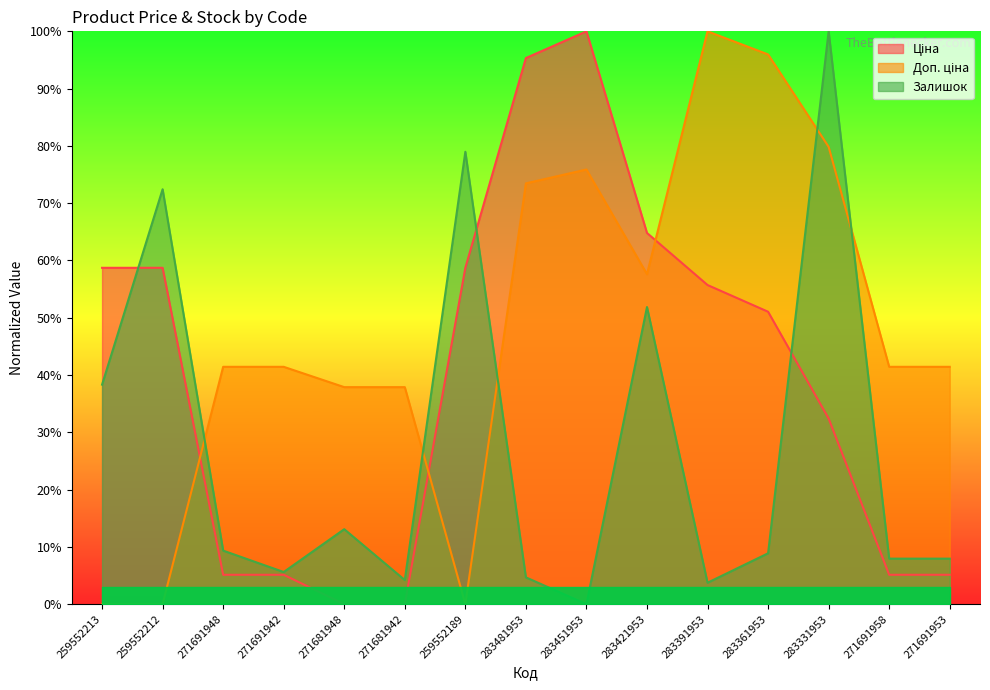

At which category does the chart reach its minimum across all series?

271681948